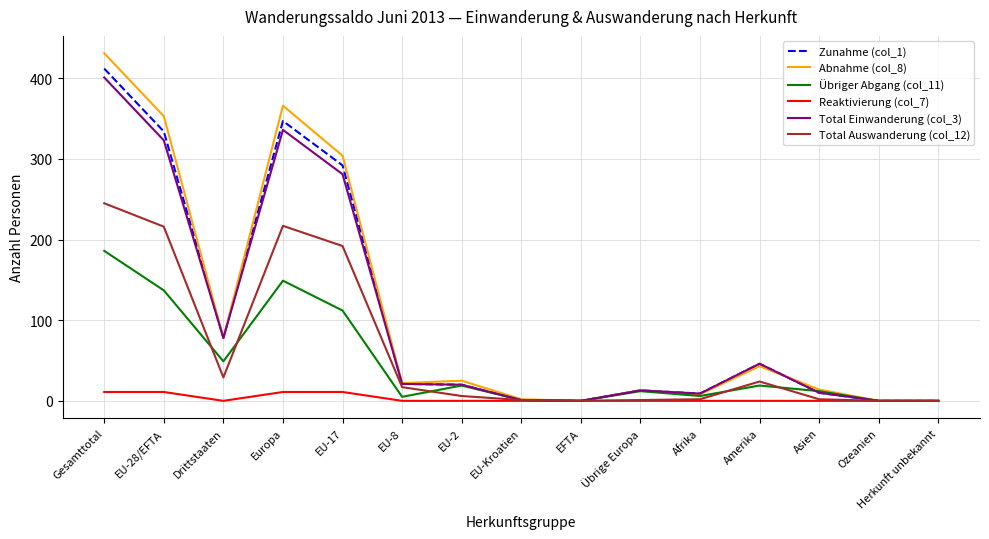

Is it true that Abnahme (col_8) equals 248 at Herkunft unbekannt?

False